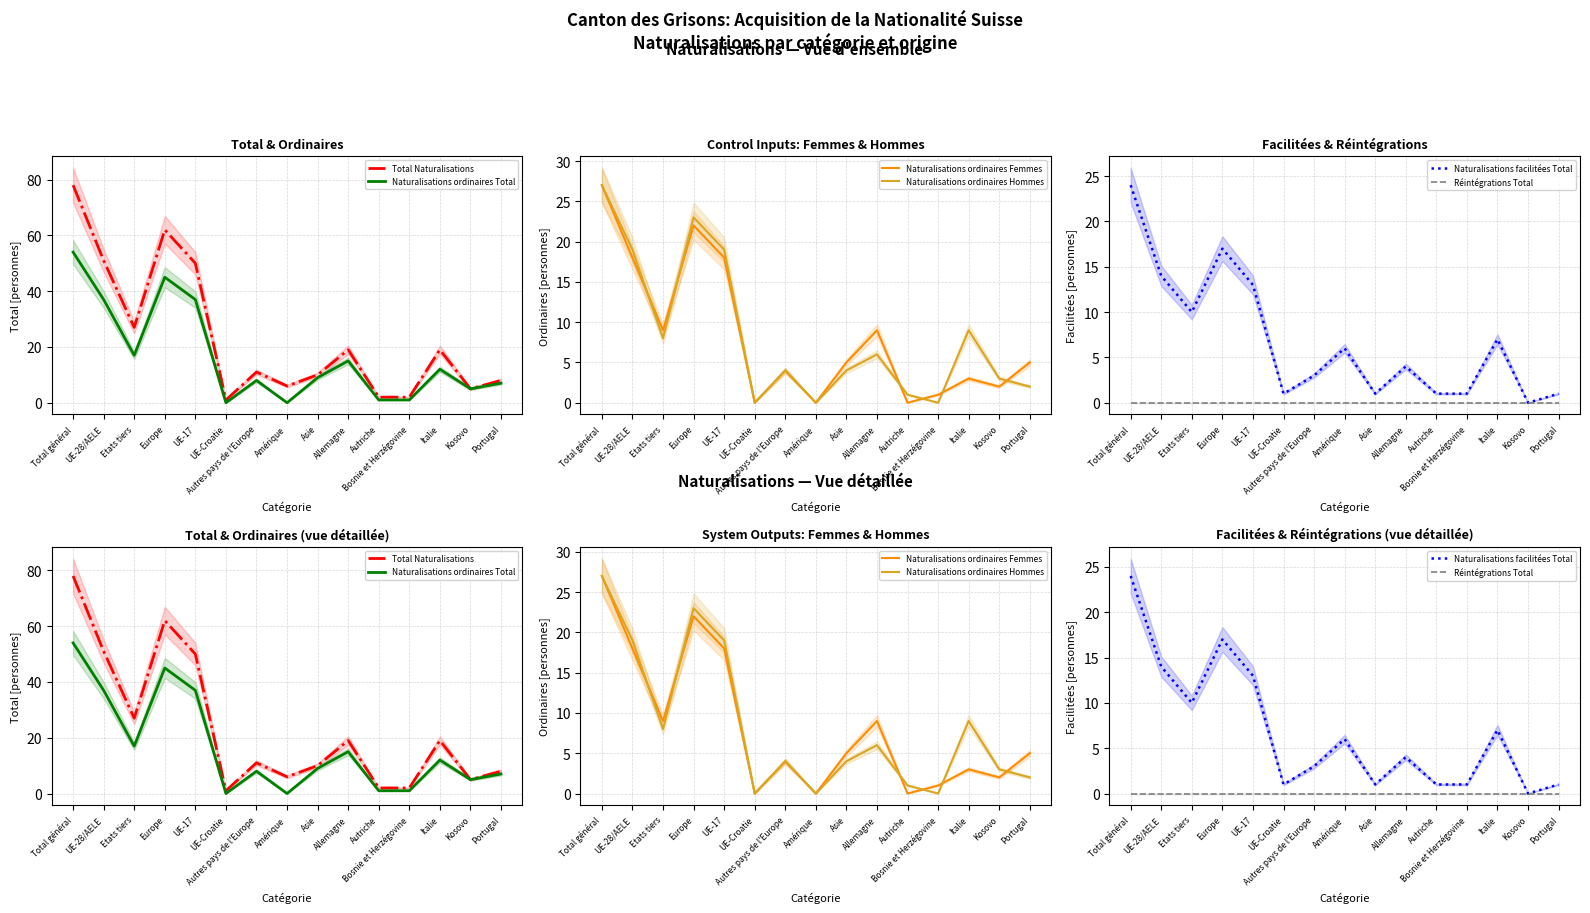

What are all the series names shown in the legend?

Total Naturalisations, Naturalisations ordinaires Total, Naturalisations ordinaires Femmes, Naturalisations ordinaires Hommes, Naturalisations facilitées Total, Réintégrations Total